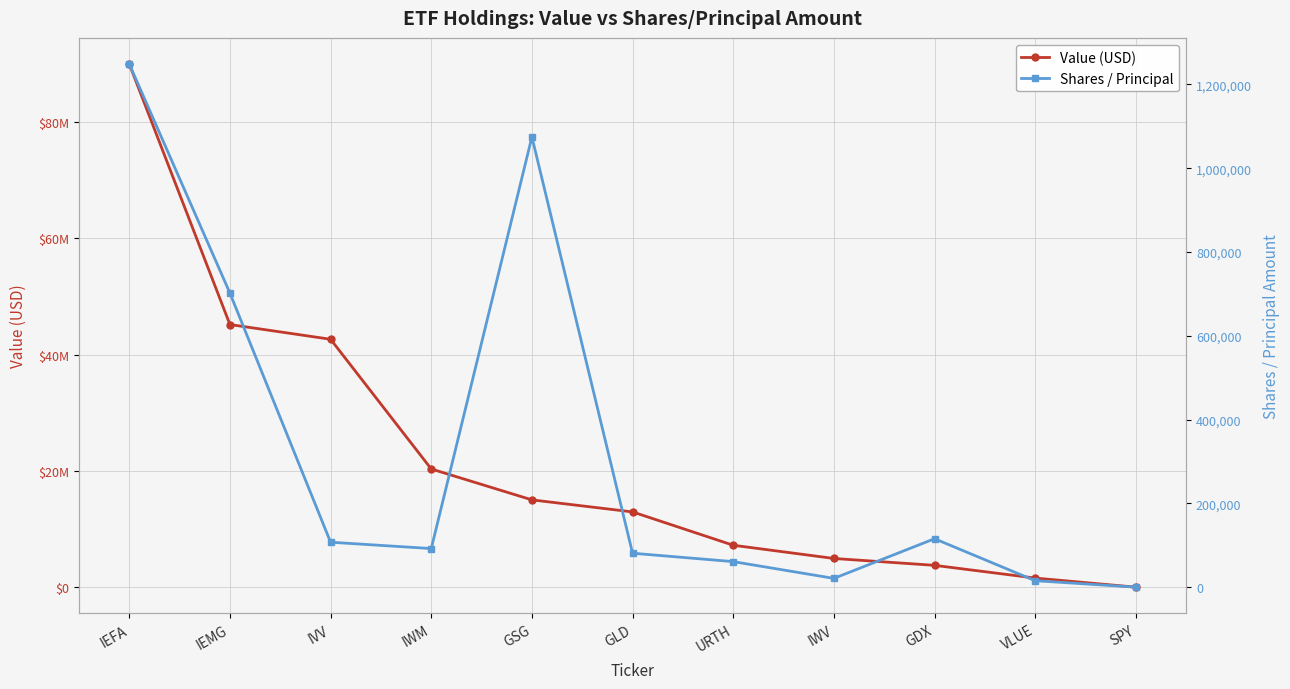

Which category has the lowest value across all series?

SPY